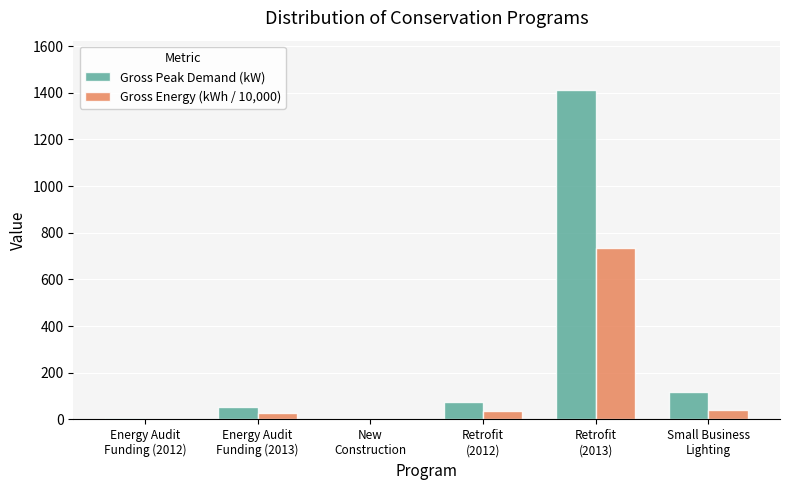

What is the highest value of the Gross Peak Demand (kW) series?

1411.6